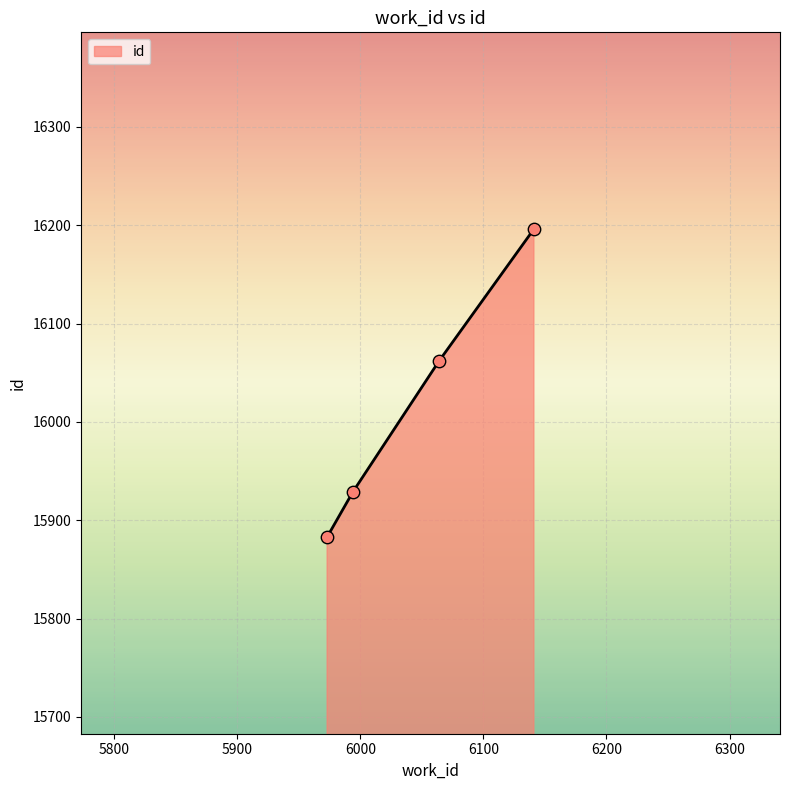

True or false: the data has more than 2 interior local peaks.

False